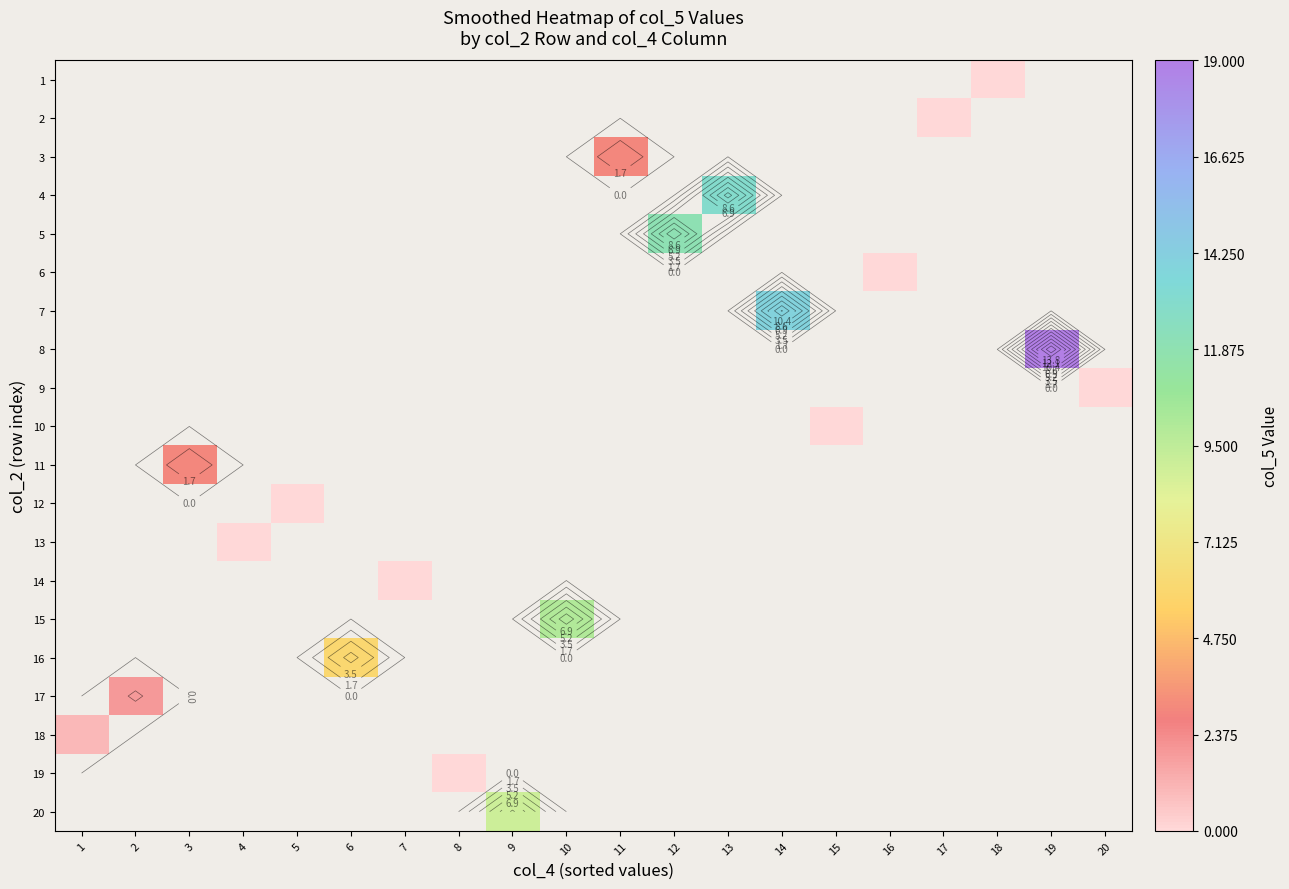

Count the number of categories in the chart.

20